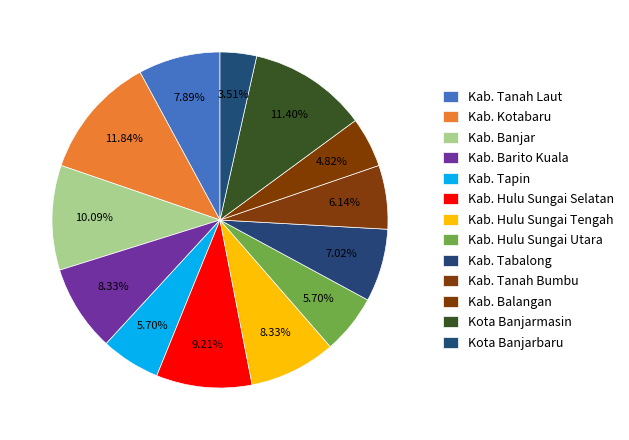

How much of the chart is everything except Kab. Kotabaru?

88.2%